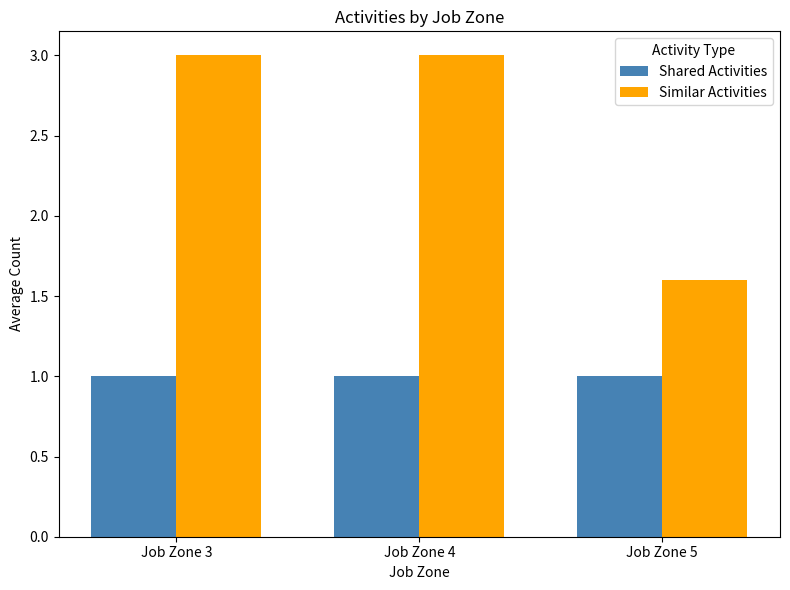

What is the average value of the Similar Activities series?

2.5